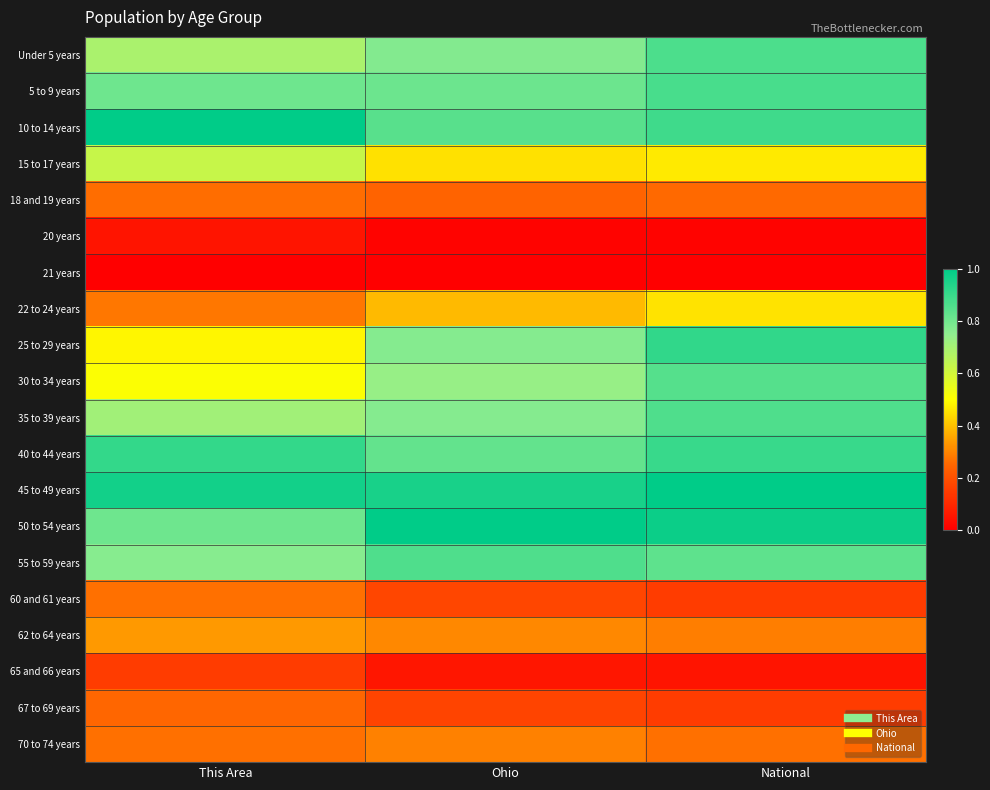

Which has a higher value, National or Ohio?

National